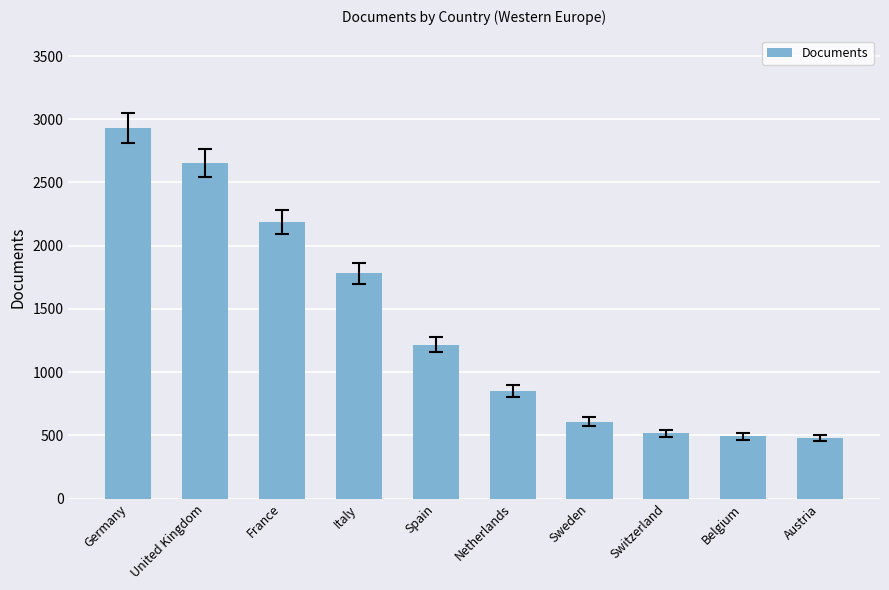

What is the label of the 3rd bar from the right?

Switzerland